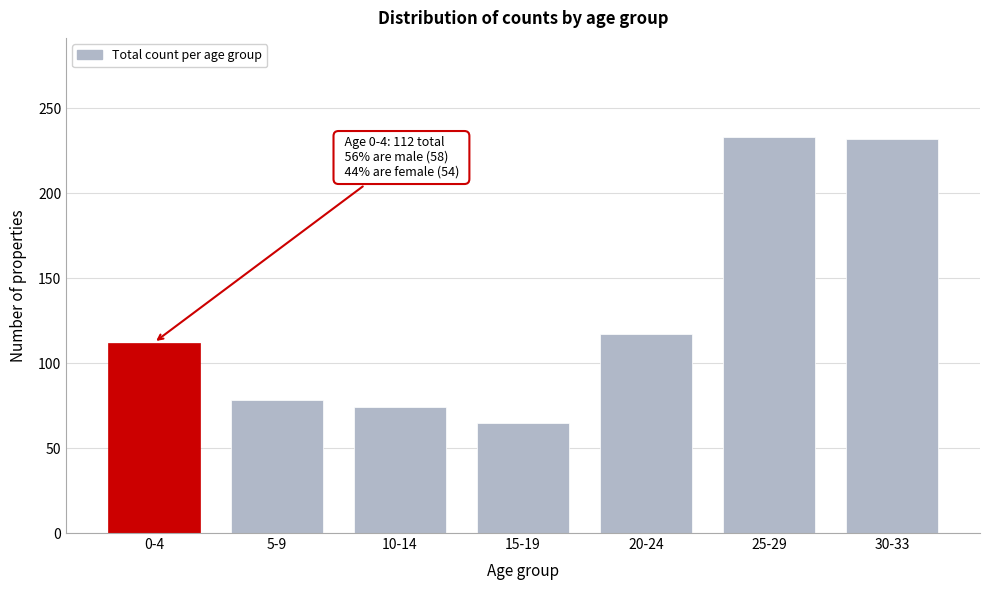

What is the difference between the values at 20-24 and 30-33?

115